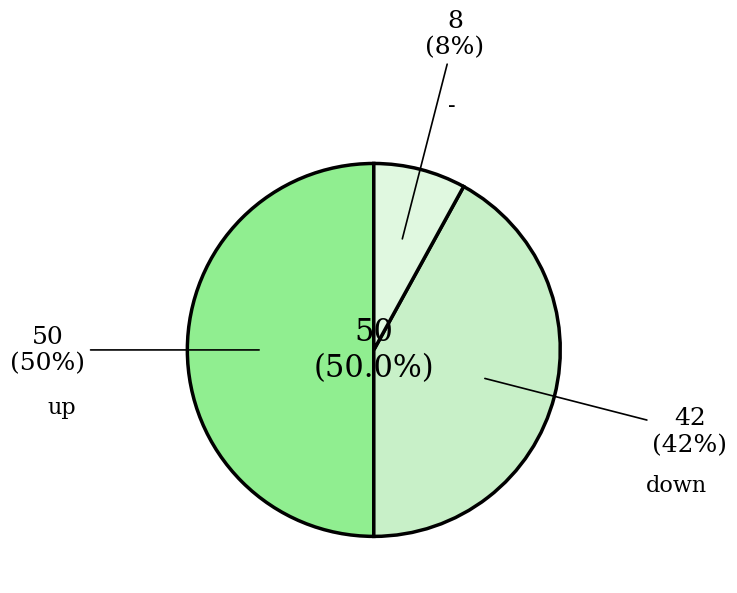

Which category has the smallest portion of the pie?

-